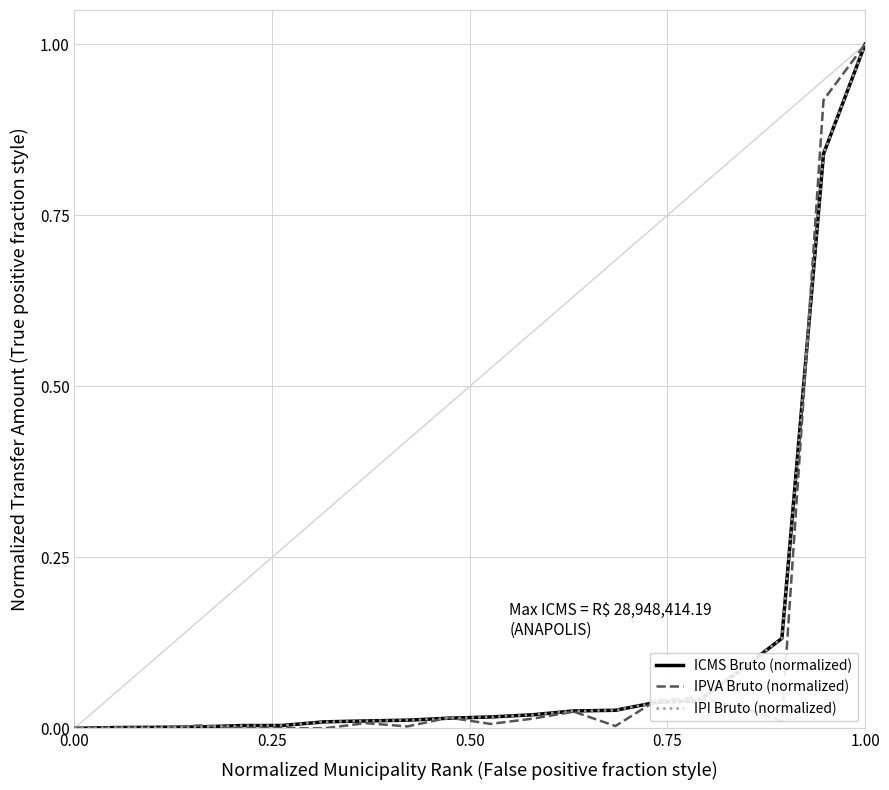

What is the greatest value displayed?

1.0